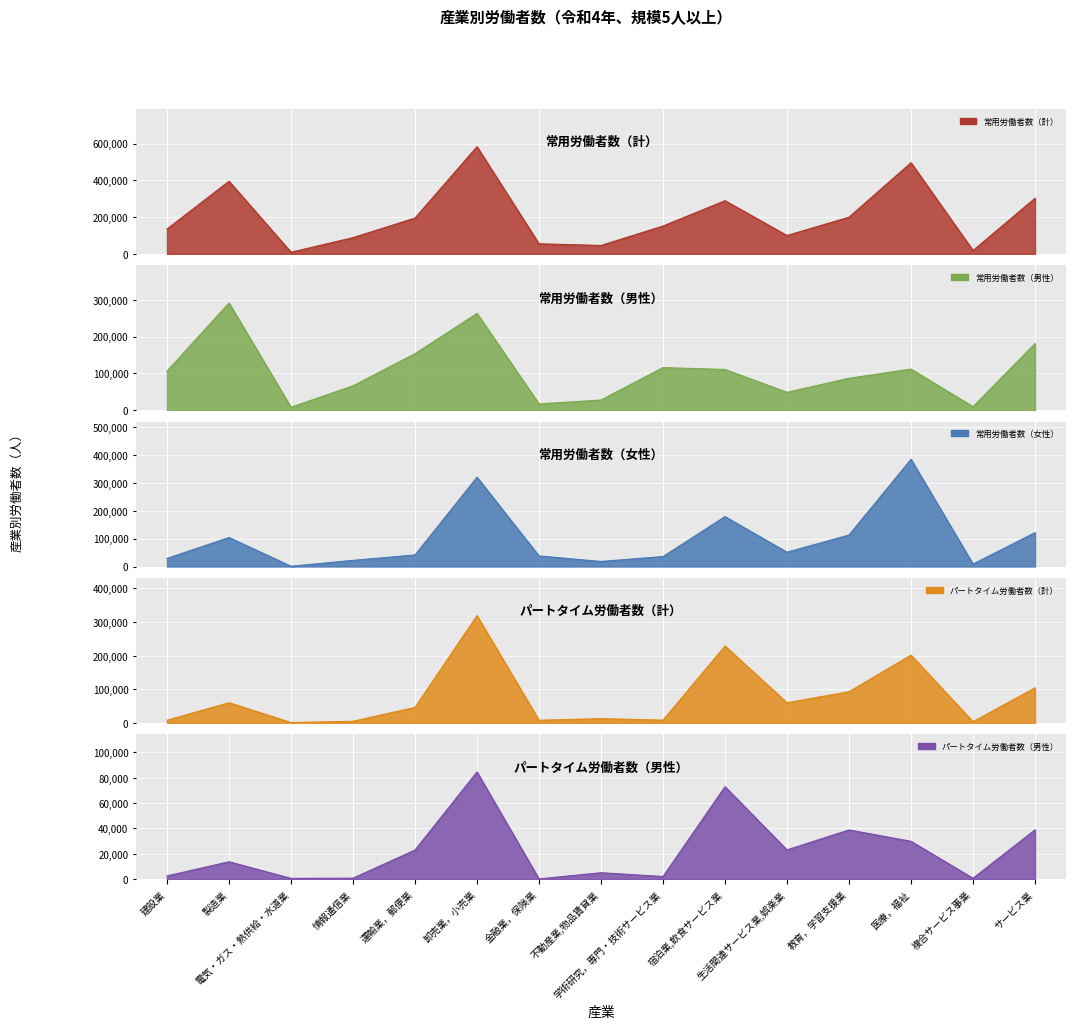

What is the difference between the highest and lowest values at 製造業?

381243